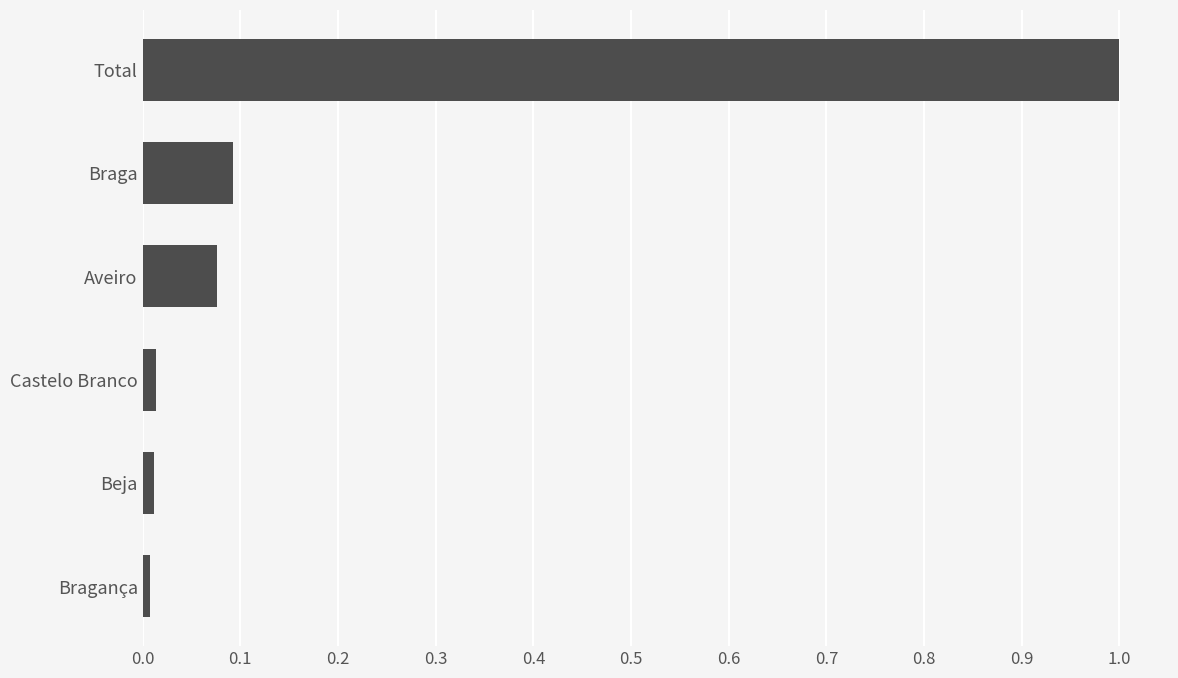

Is it true that the value at Aveiro is 0.1?

True